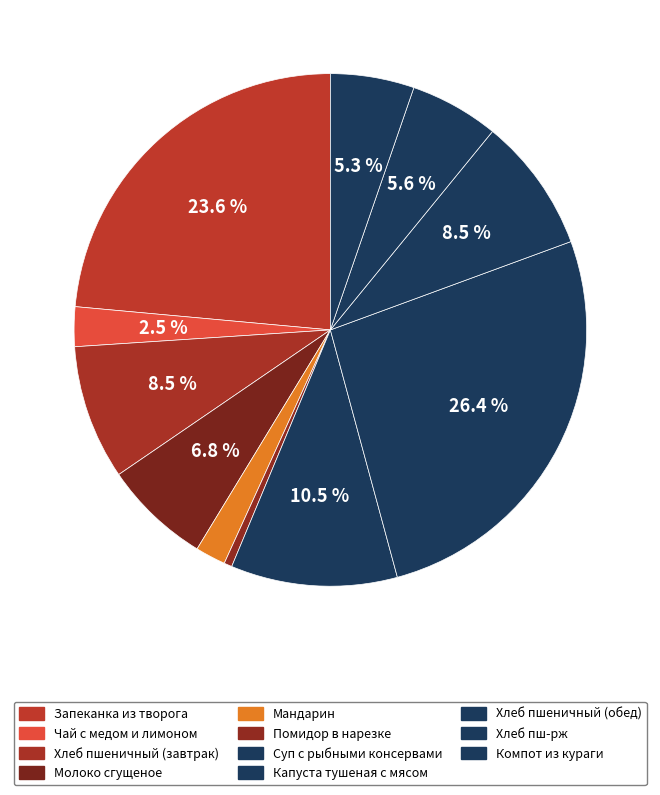

Count the number of slices in the pie.

11